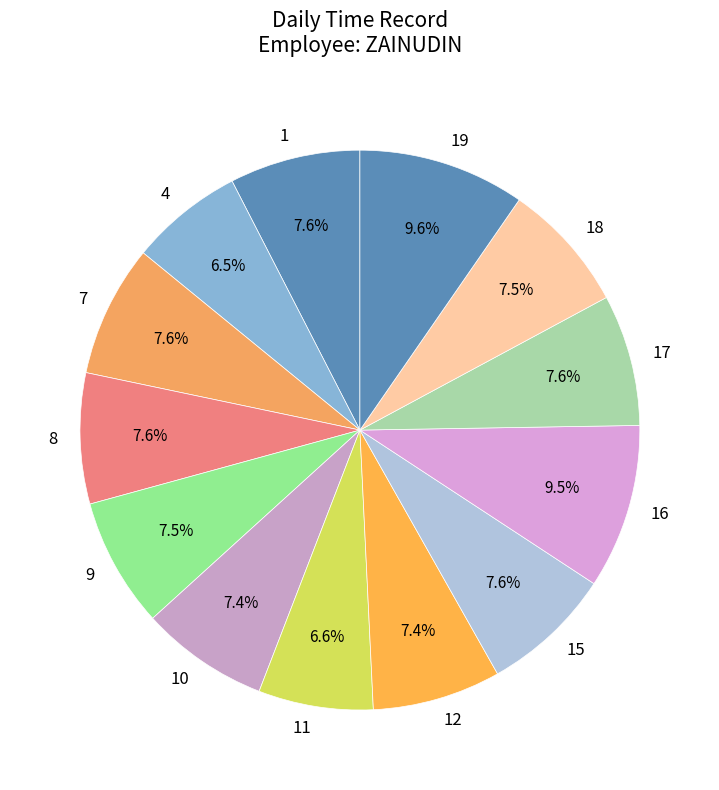

Does any single category account for the majority?

No